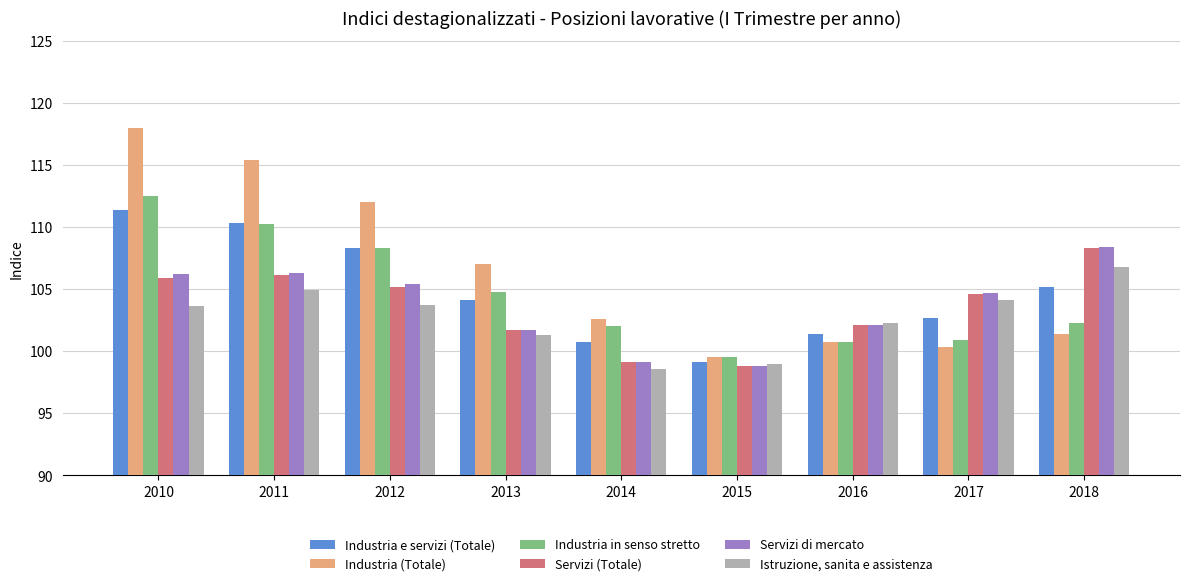

Between 2013 and 2014, which series saw the biggest shift?

Industria (Totale)